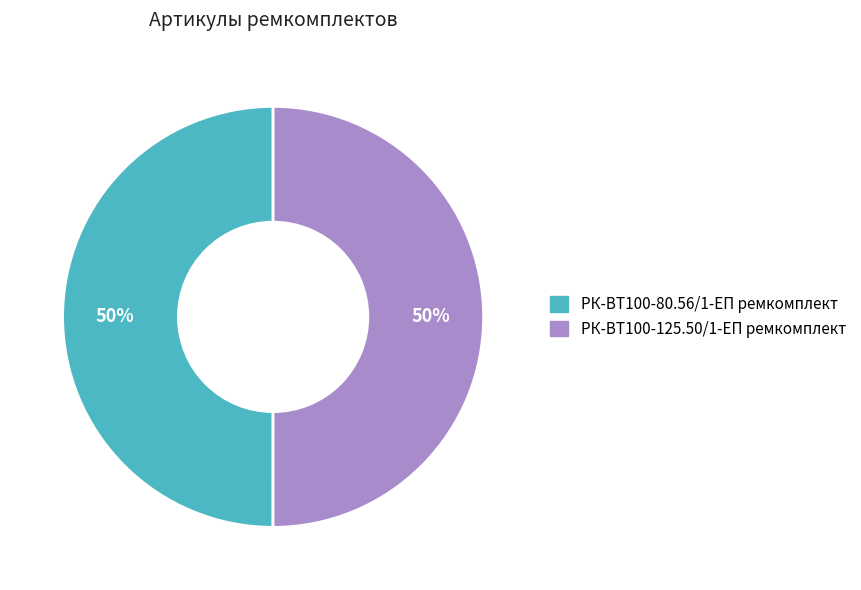

What is the ratio of the value at РК-ВТ100-80.56/1-ЕП ремкомплект to the value at РК-ВТ100-125.50/1-ЕП ремкомплект?

1.0